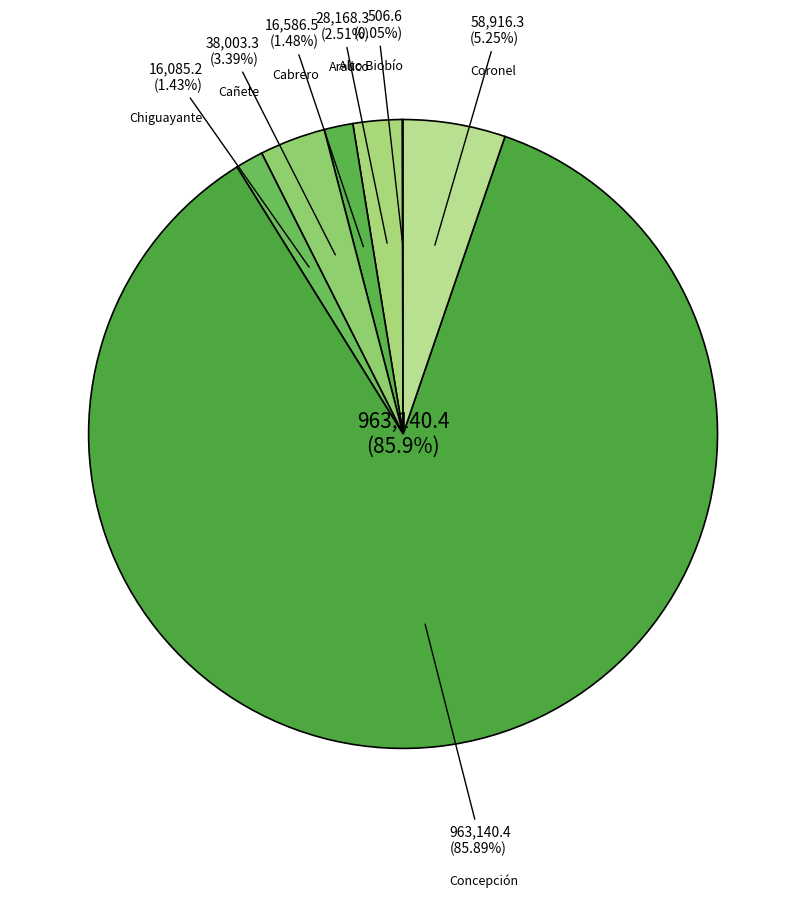

How many segments does this pie chart have?

7